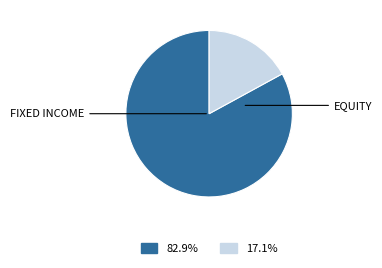

Is there any slice that represents more than half of the pie?

Yes